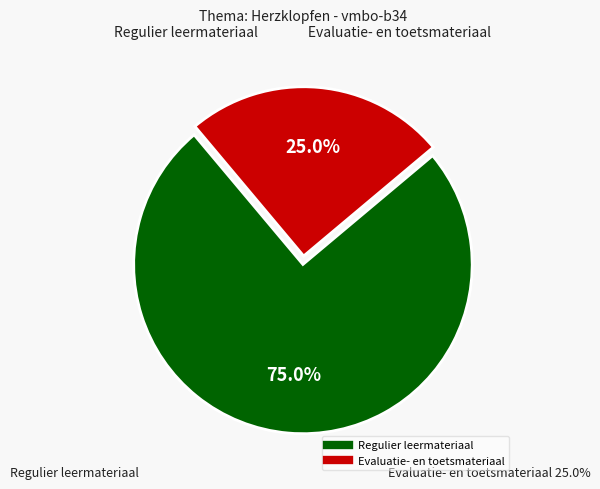

The Stap 2 - Uitwerking en presentatie slice represents 1% of the pie. True or false?

False